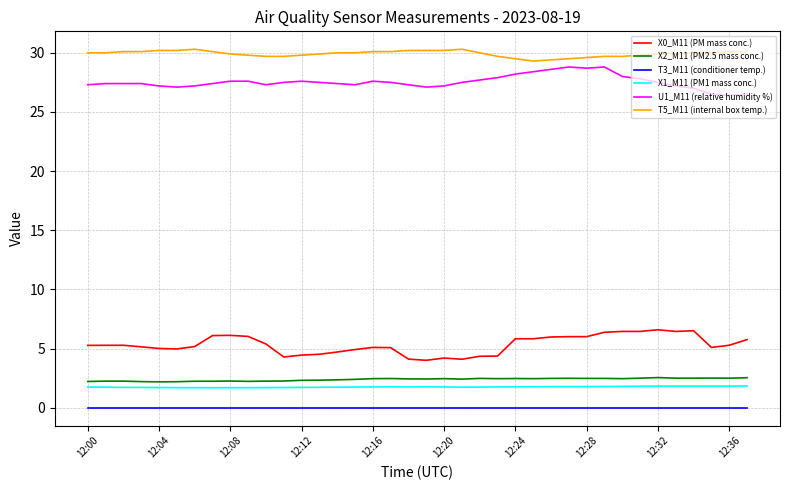

True or false: T3_M11 (conditioner temp.) and T5_M11 (internal box temp.) intersect in this chart.

False